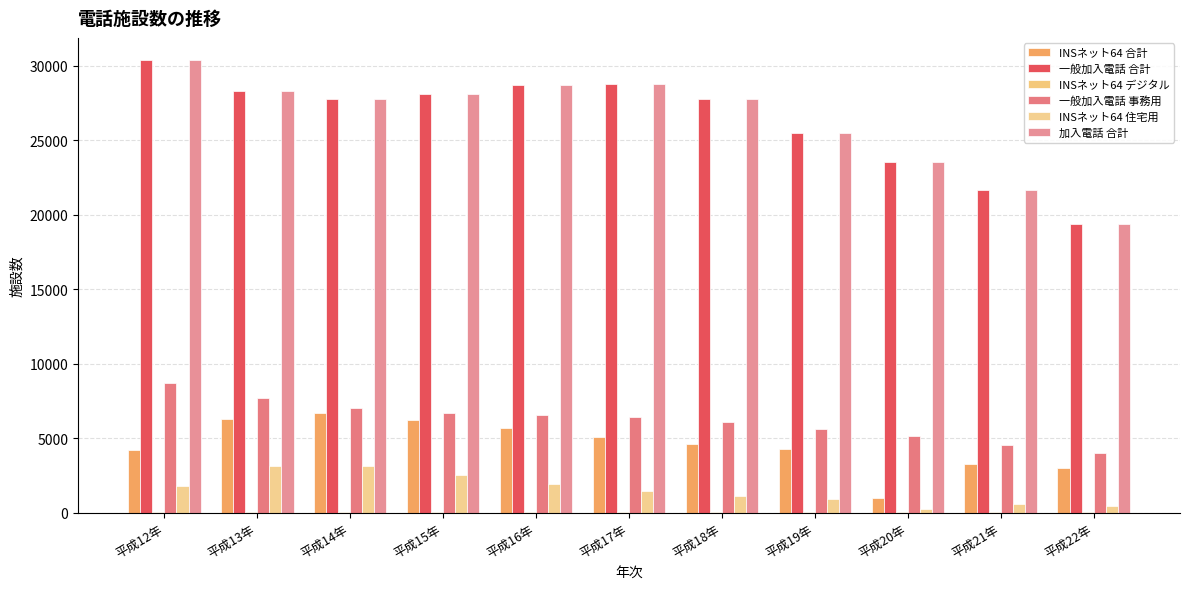

Rank the categories by 一般加入電話 合計 value from lowest to highest.

平成22年, 平成21年, 平成20年, 平成19年, 平成18年, 平成14年, 平成15年, 平成13年, 平成16年, 平成17年, 平成12年